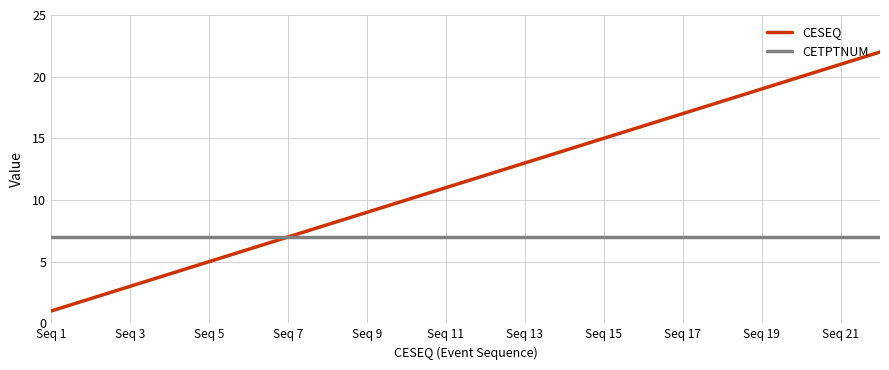

Which series has the widest spread of values?

CESEQ